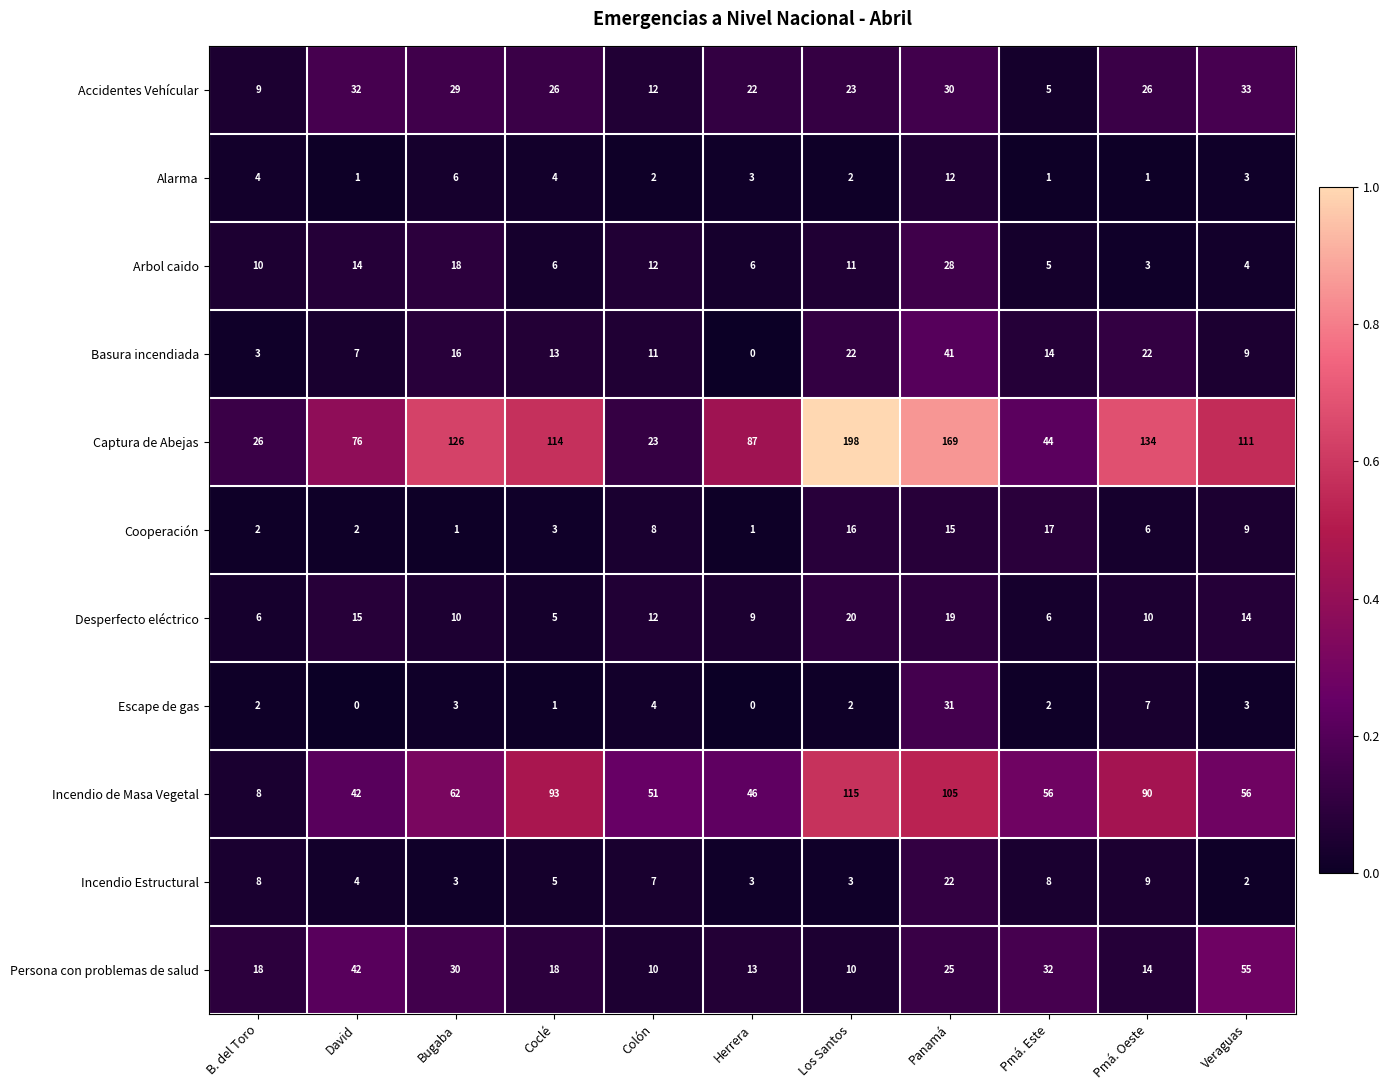

True or false: Basura incendiada has a value of 22 at Los Santos.

True